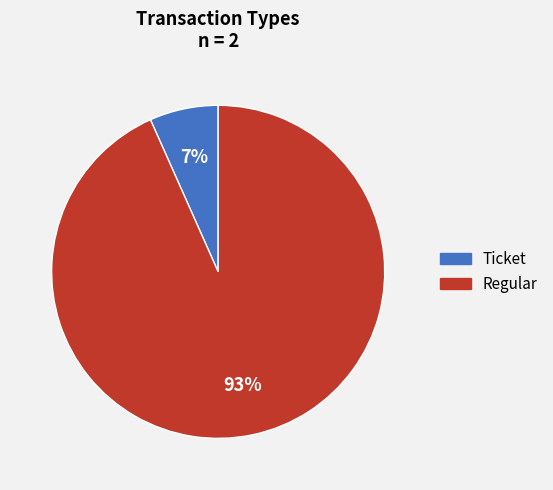

Combined, do Ticket and Regular account for over 50%?

Yes